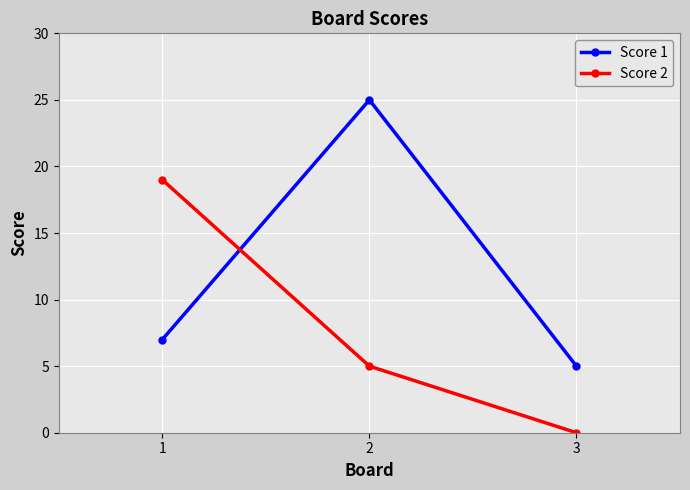

At which category is the sum across all series the highest?

2